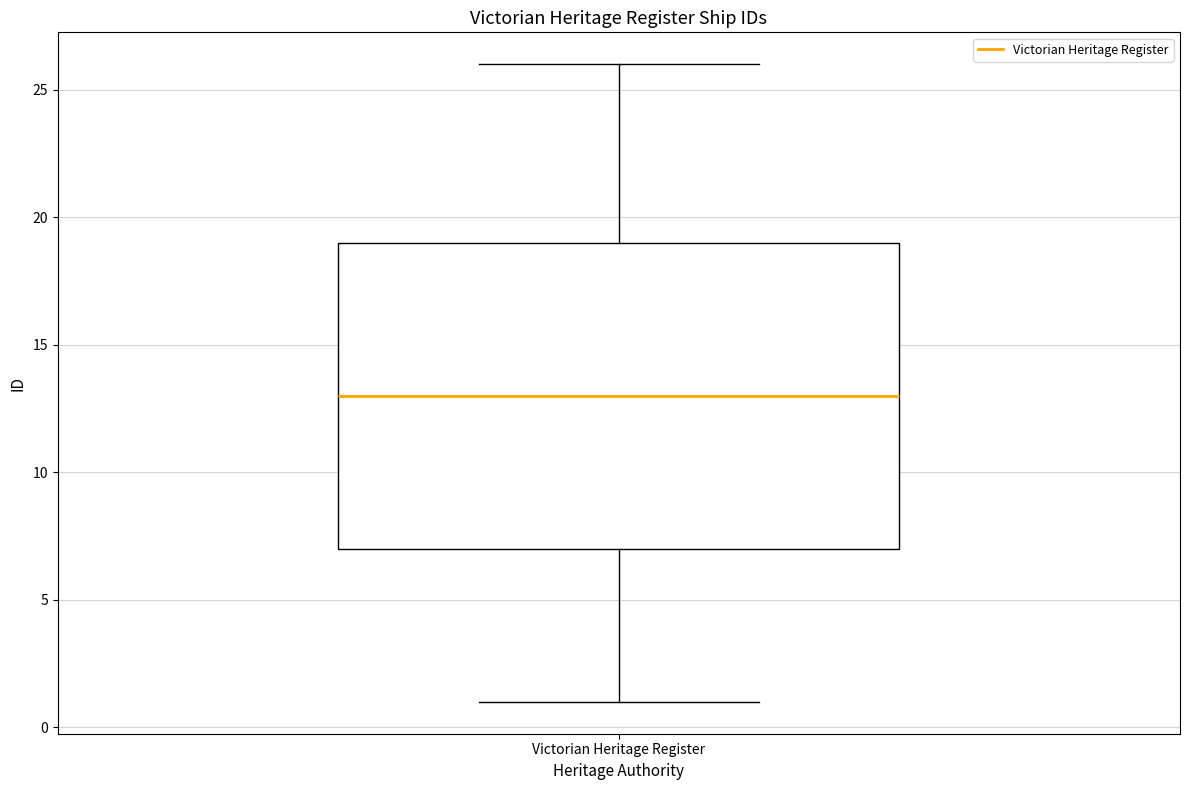

Read this box plot against the y-axis: the position of the median line, the range covered by the box, and the ends of both whiskers. The values are not printed on the chart, so give them approximately, as read against the axis.

median 13, box 7 to 19, whiskers 1 to 26